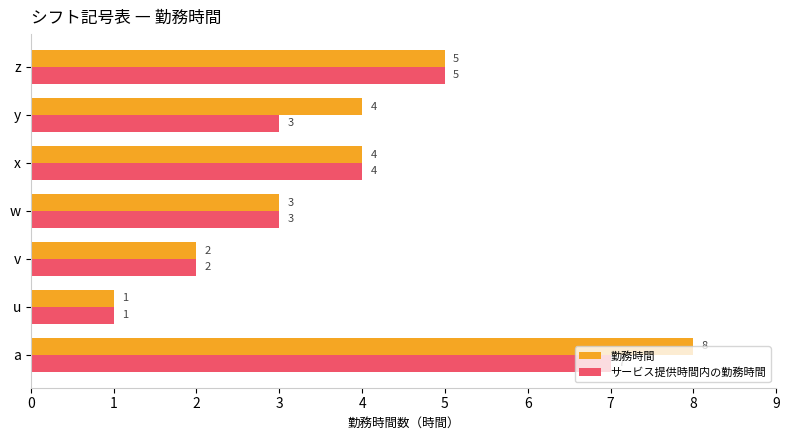

How many data points does each series have?

7